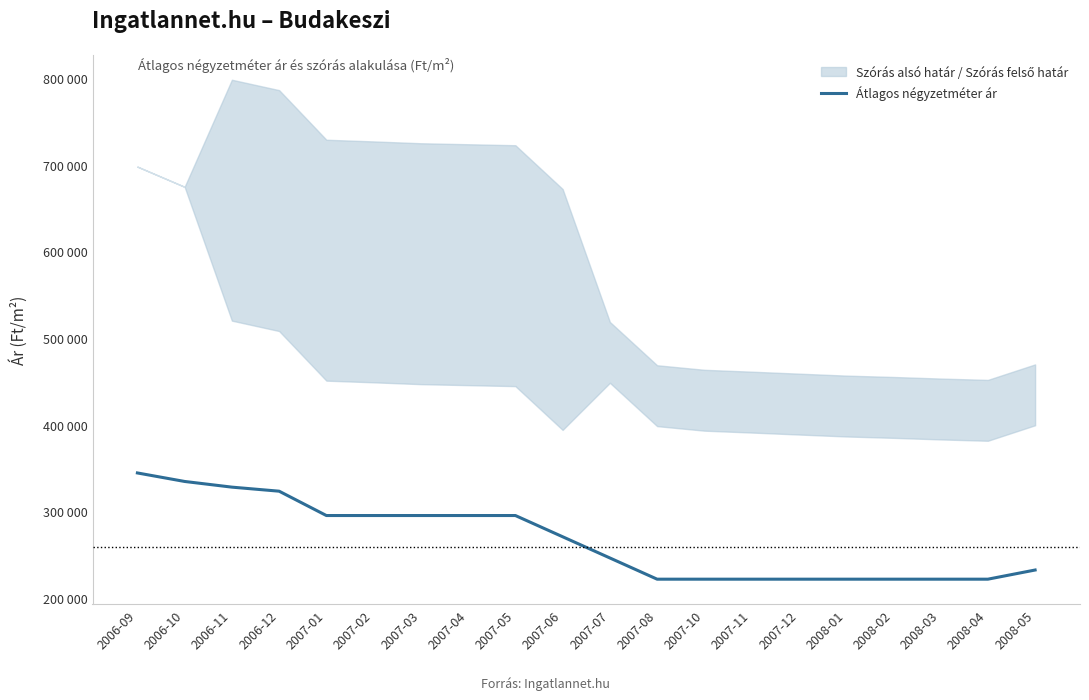

Where does the data first go above 270325?

2006-09